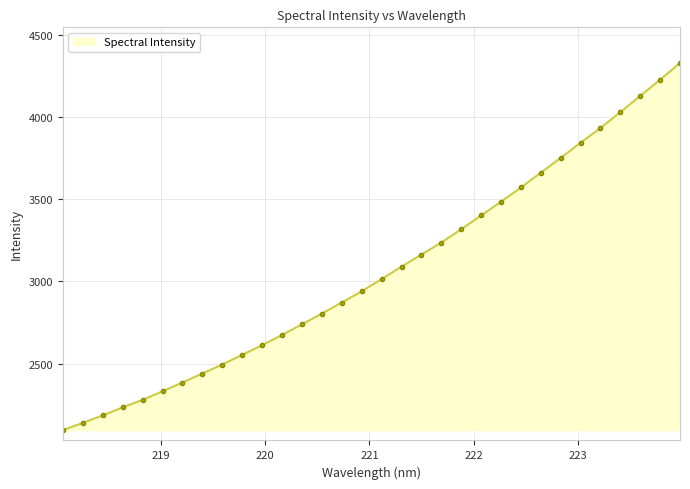

What is the difference between the maximum and minimum values?

2232.6